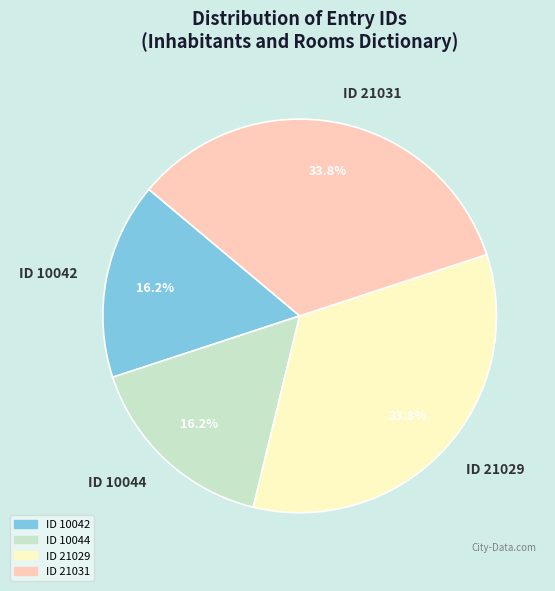

Combined, do ID 21029 and ID 21031 account for over 50%?

Yes